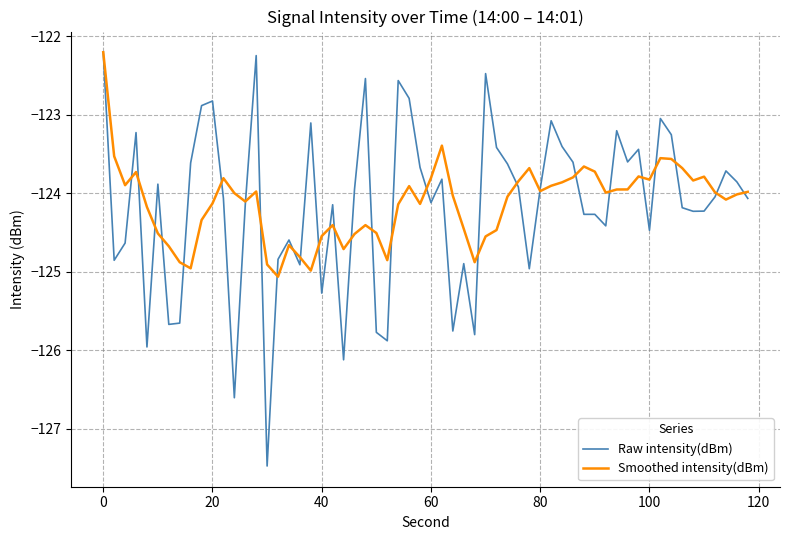

What is the smallest value displayed?

-127.5